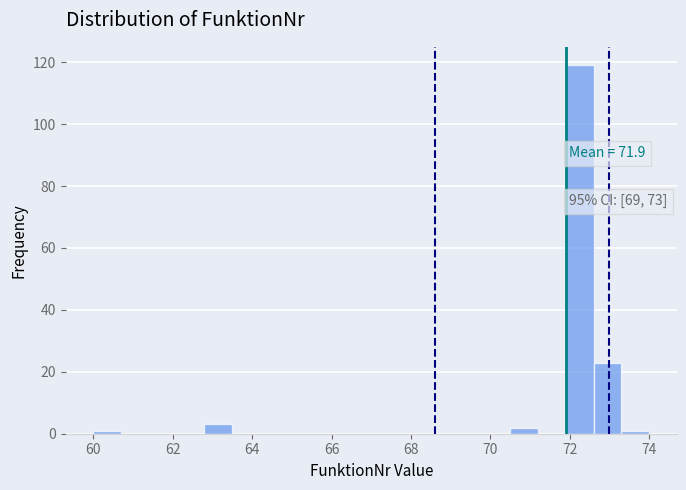

Around what value on the x-axis is the tallest bar? Give the approximate position of its centre, as read against the axis.

72.2